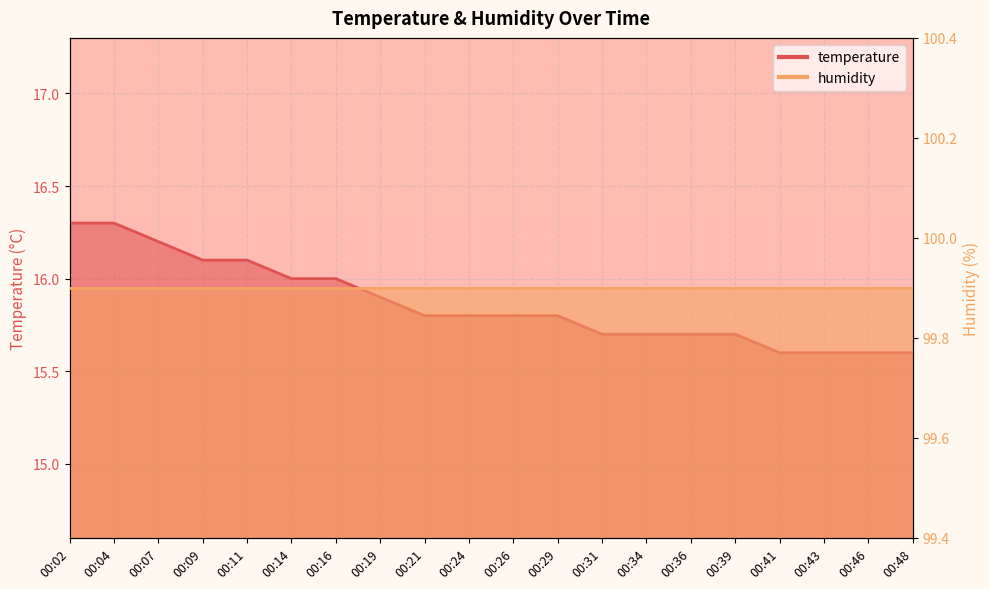

At which label is the value closest to 15?

00:41